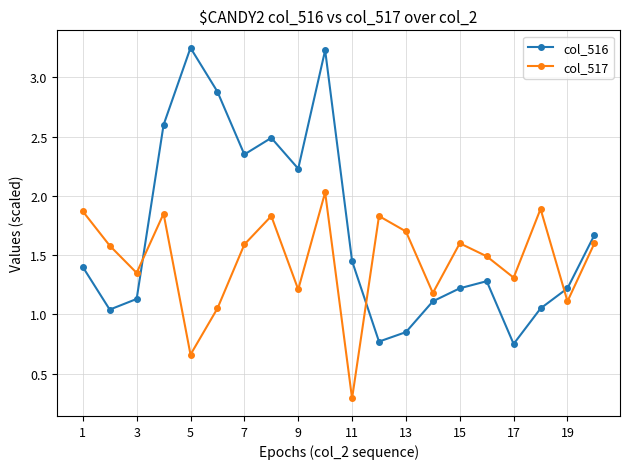

Rank the series by their maximum value, from highest to lowest.

col_516, col_517